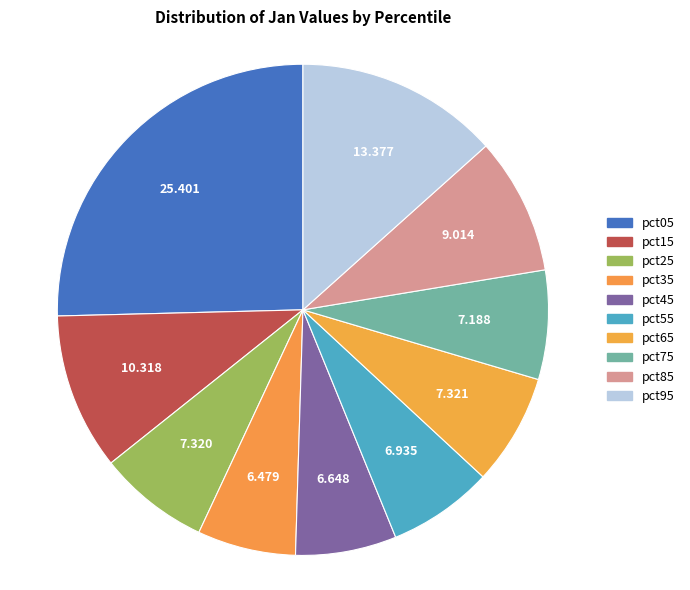

To the nearest percent, what percentage of the pie is pct35?

6%